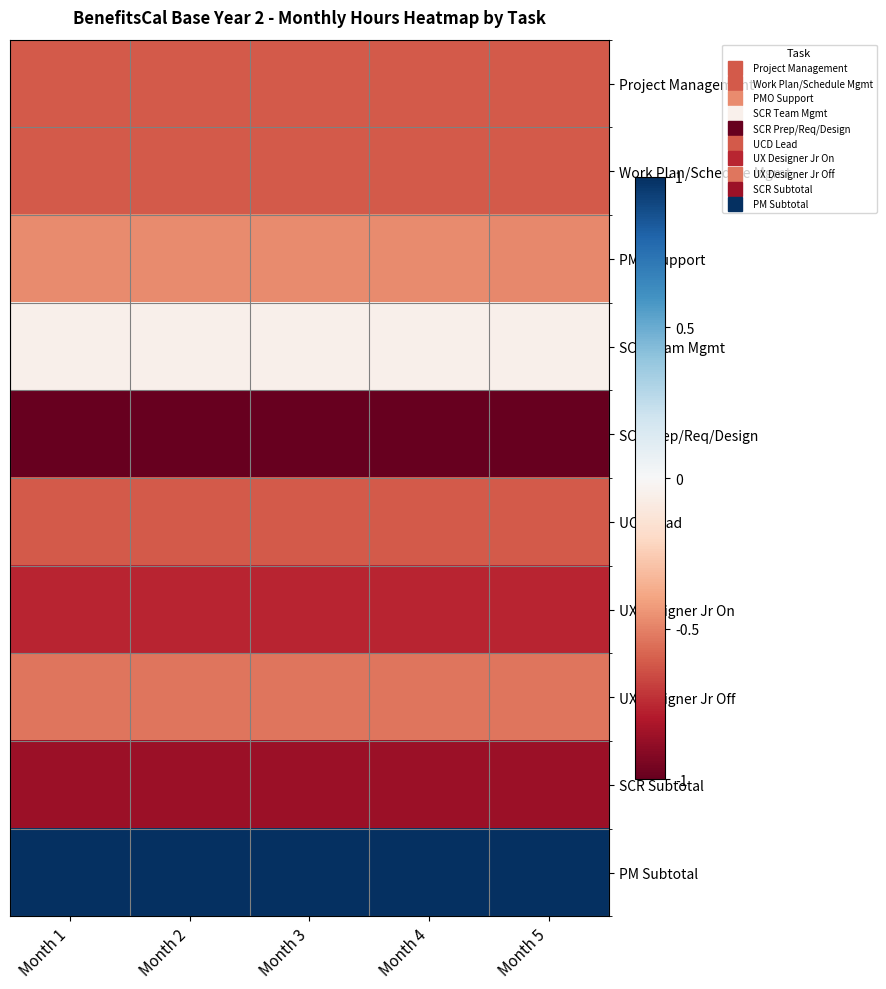

What is the difference between the highest and lowest values at Month 5?

2.0